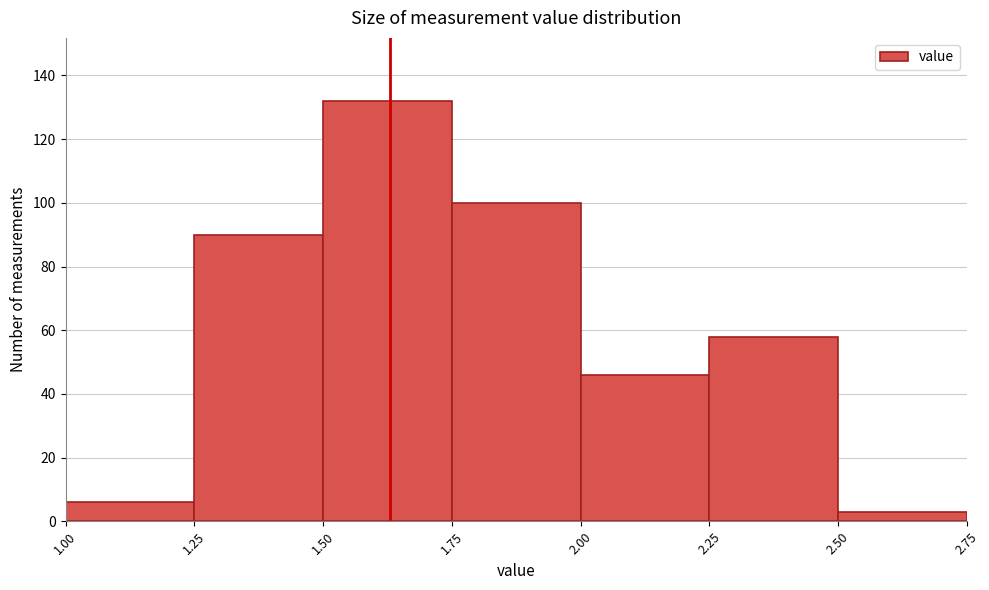

Which range on the x-axis has the tallest bar?

1.50 to 1.75